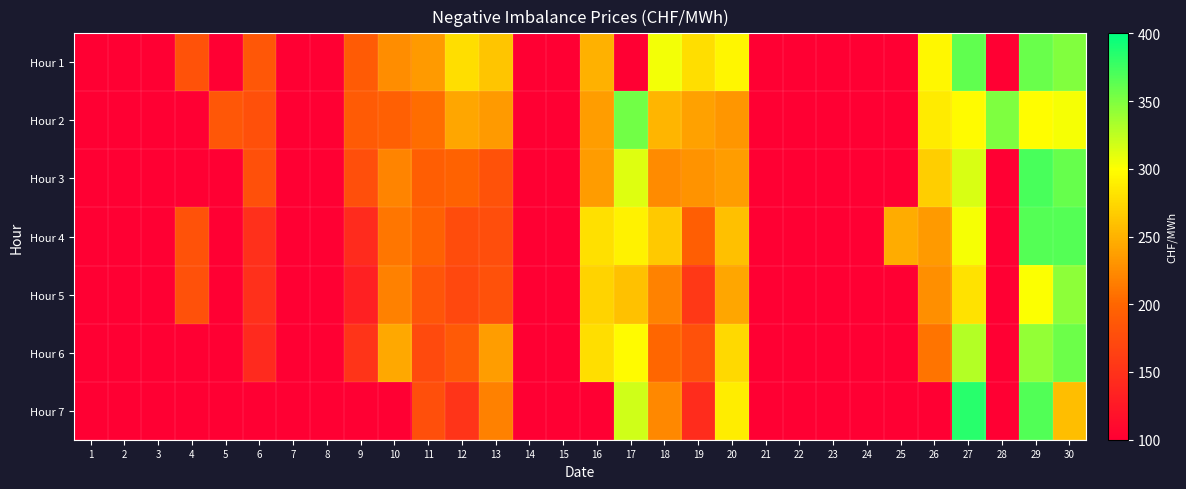

At which category does the chart reach its peak across all series?

27